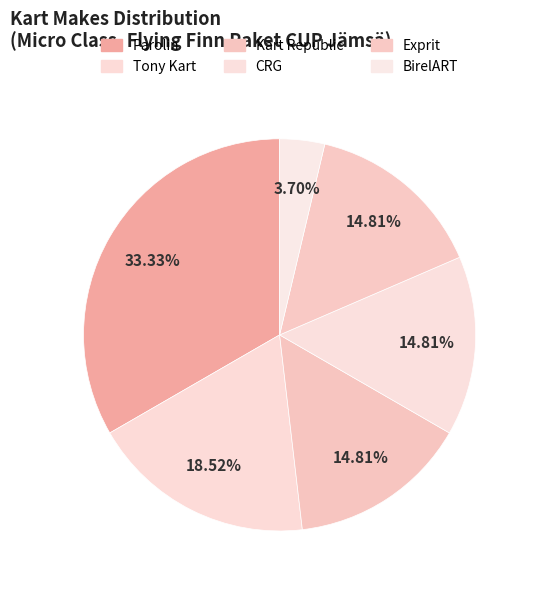

To the nearest percent, what percentage of the pie is Parolin?

33%